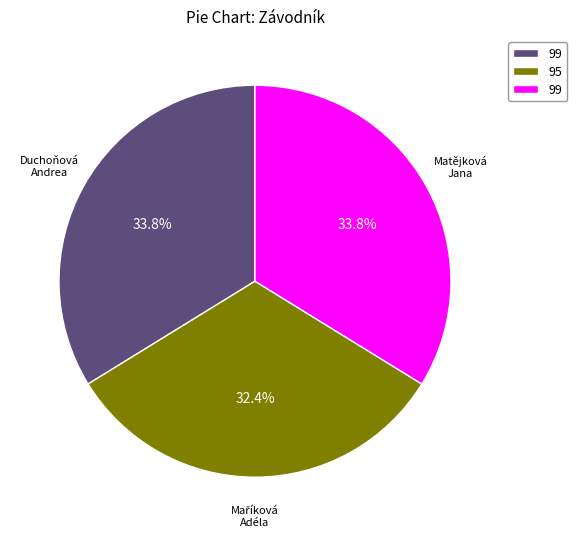

Does any single category account for the majority?

No